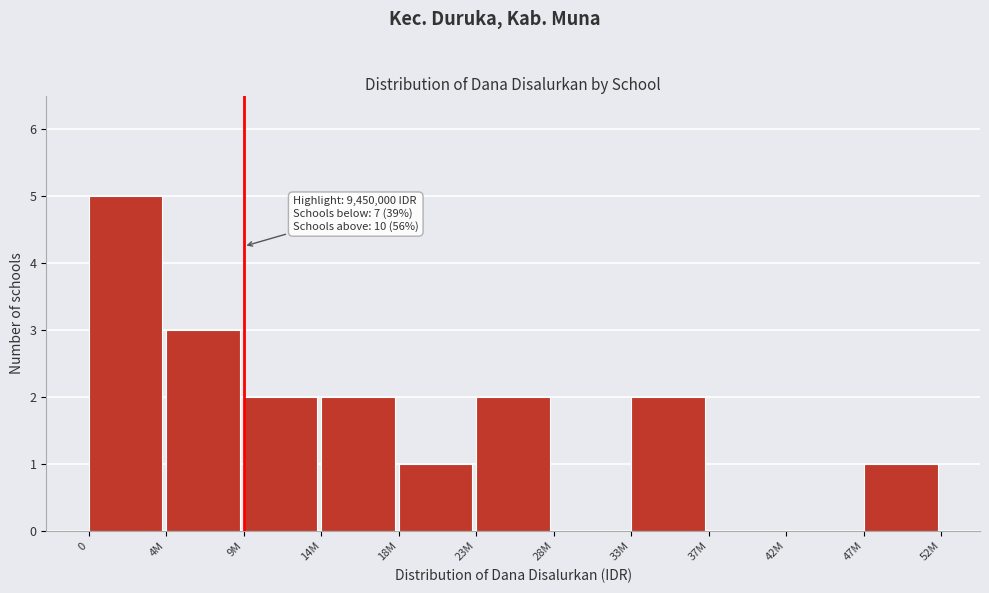

Reading left to right, what are all the values shown in this chart?

0=5	4M=3	9M=2	14M=2	18M=1	23M=2	28M=0	33M=2	37M=0	42M=0	47M=1